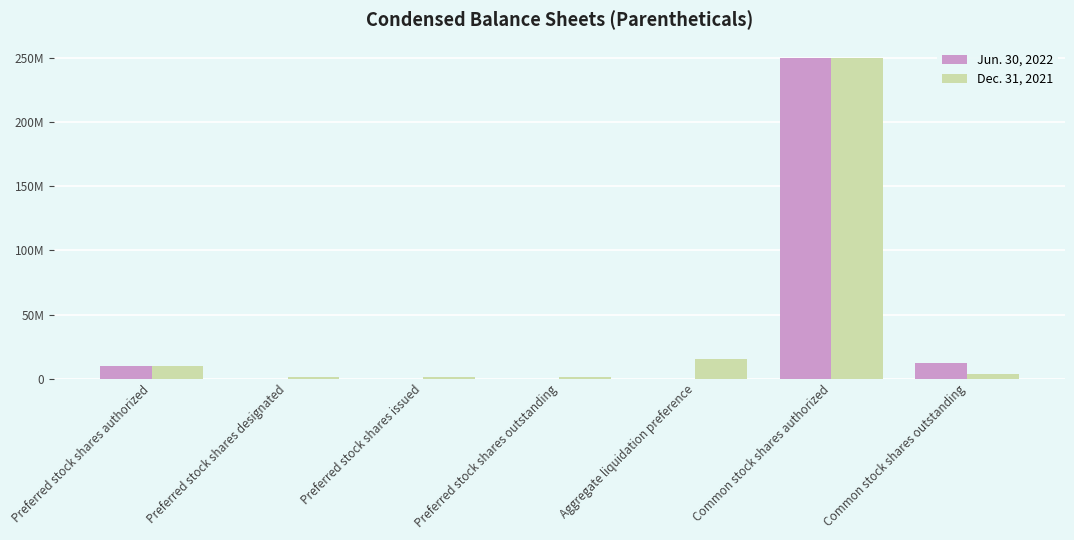

What is the difference between the maximum and minimum values in the Dec. 31, 2021 series?

248853862